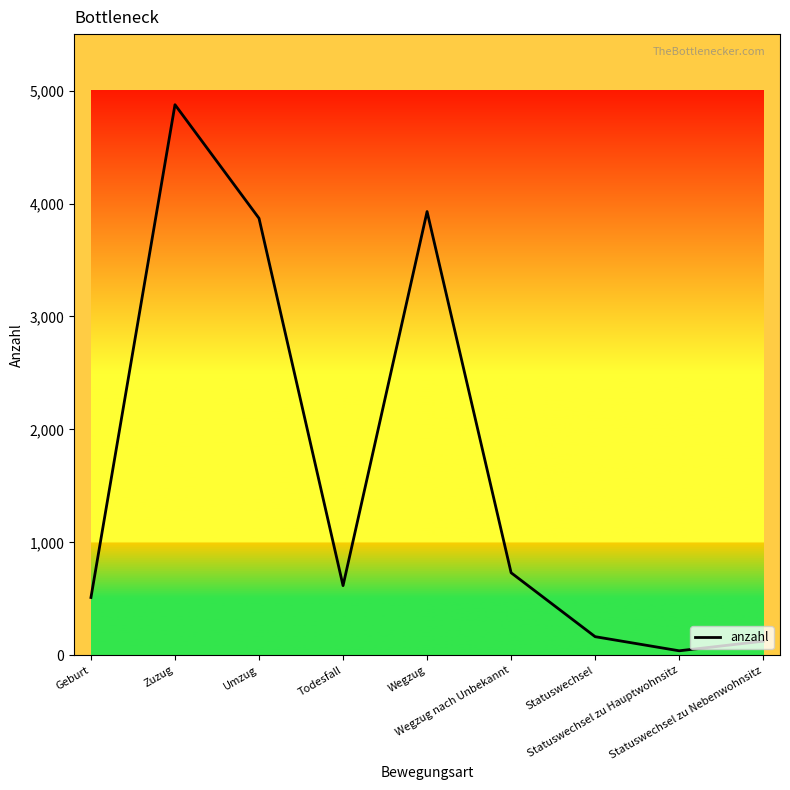

Where is the data nearest to the value 2457?

Umzug